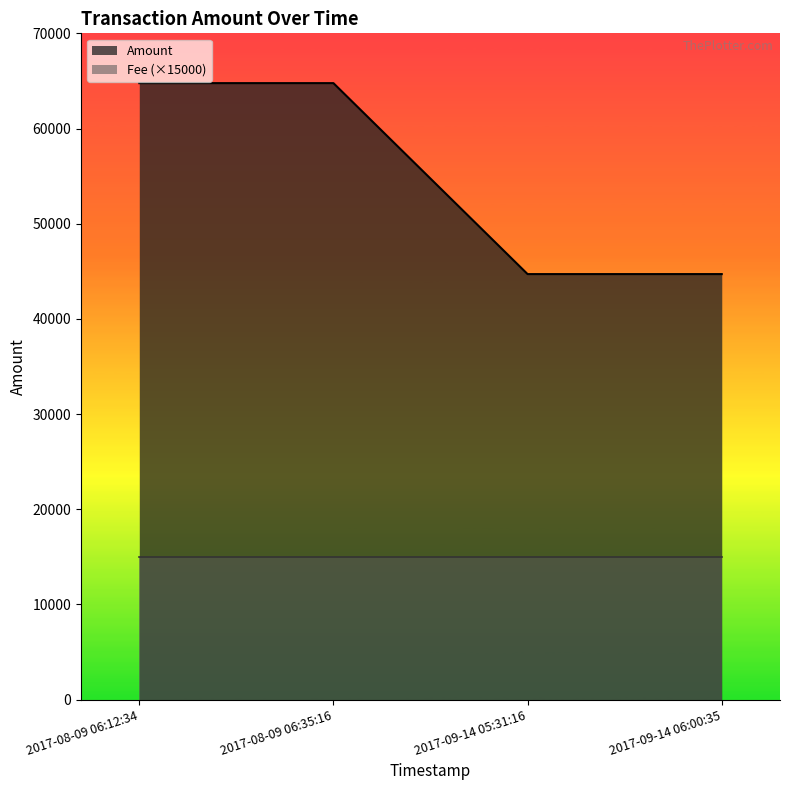

The chart shows a value of 116197.6 at 2017-08-09 06:35:16. True or false?

False